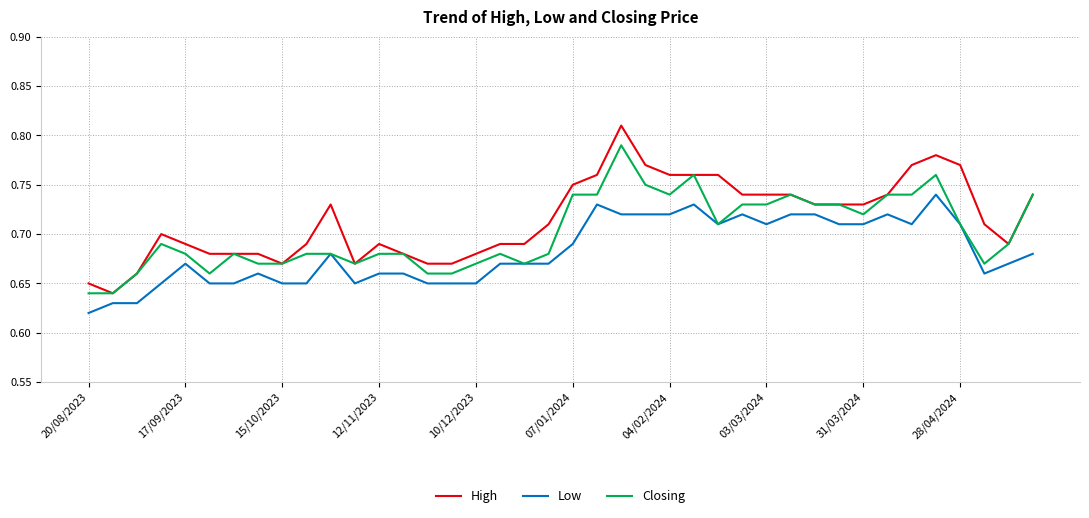

True or false: High and Low cross at least once.

False